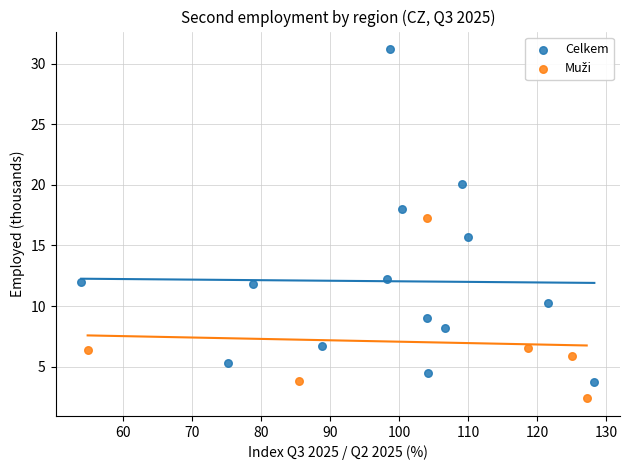

Which series has the largest Y range (max minus min)?

Celkem